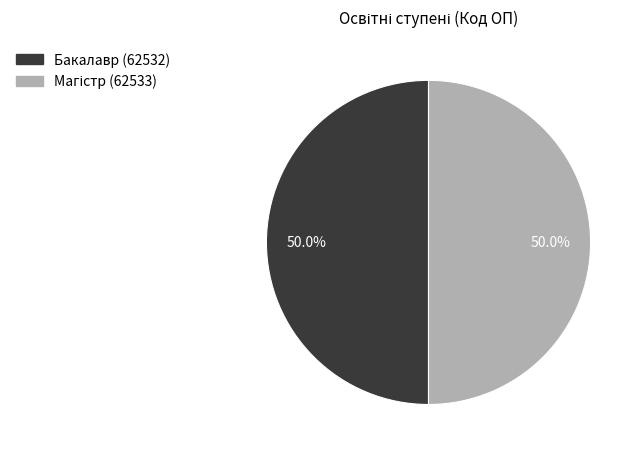

How much of the chart is everything except Бакалавр?

50.0%